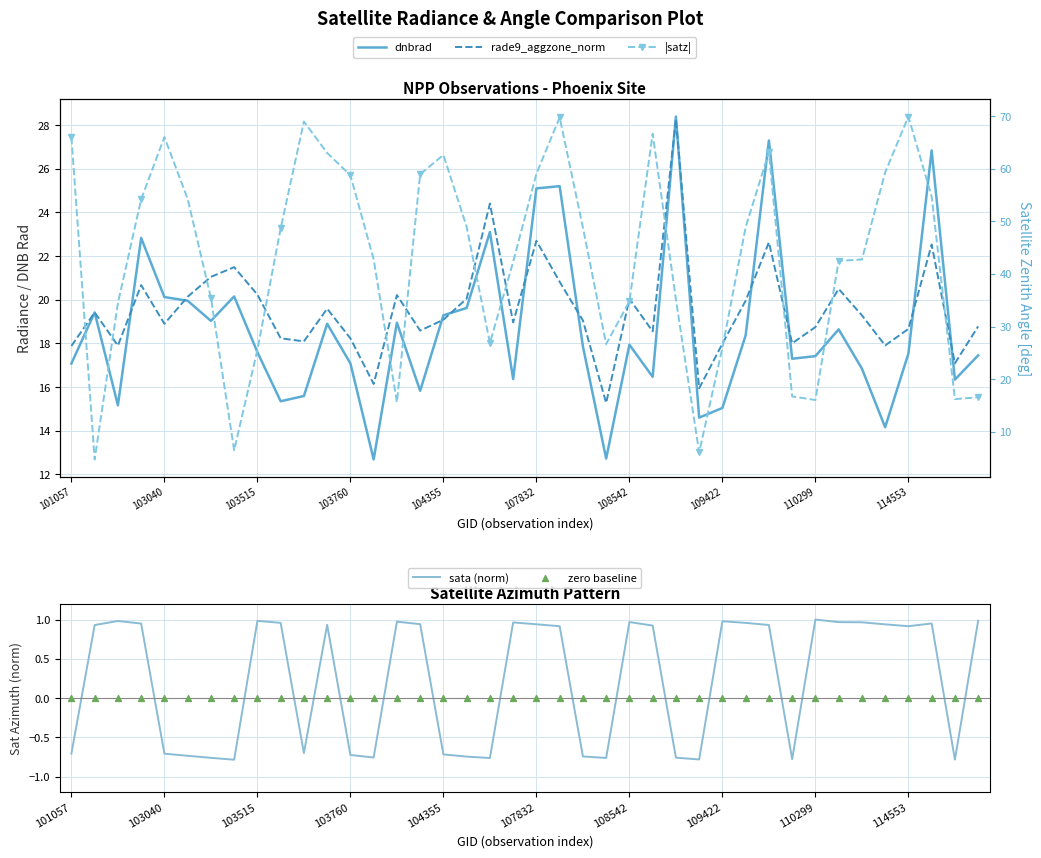

Which series has the largest total across all categories?

|satz|